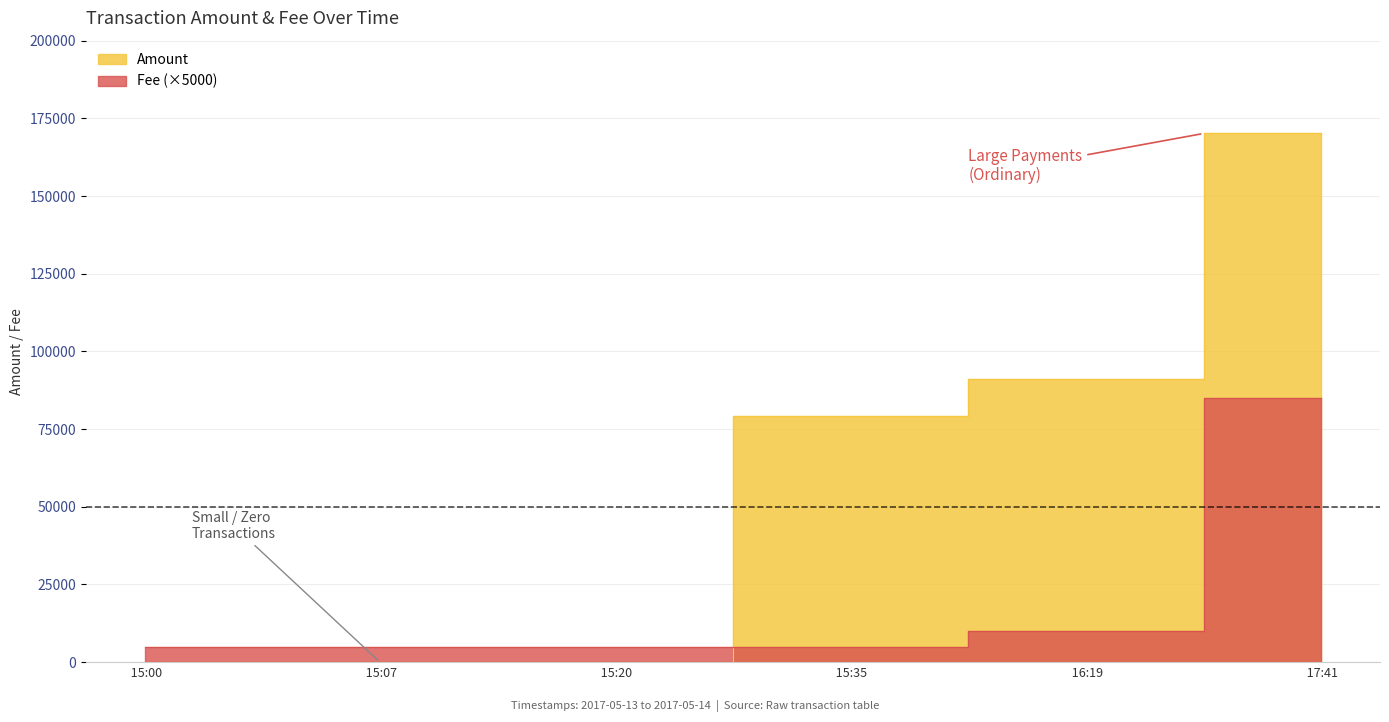

At 15:07, list the series in order from largest to smallest.

Fee, Amount